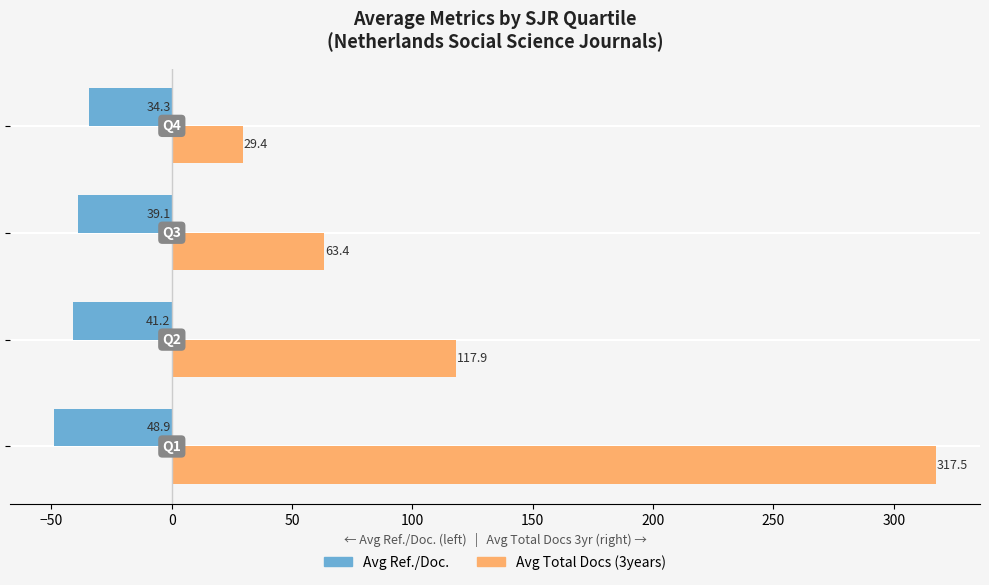

What is the difference between the maximum and minimum values in the Avg Ref./Doc. series?

14.6